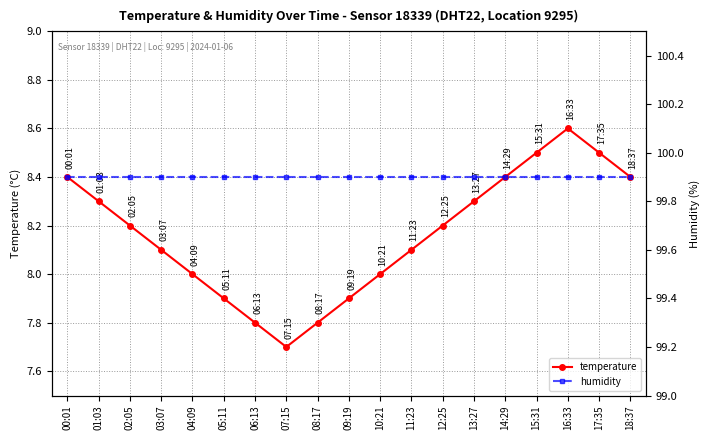

The humidity series shows 50.4 at 01:03. True or false?

False